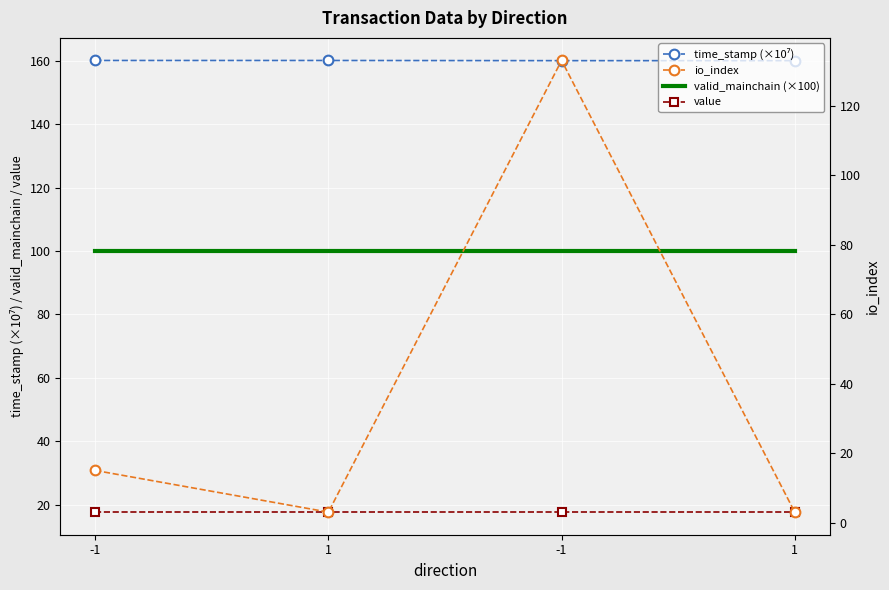

The io_index series shows 59.2 at -1. True or false?

False